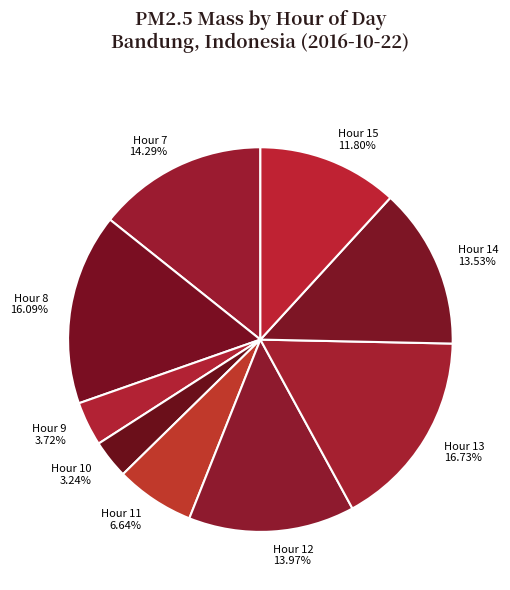

What percentage is the Hour 9 slice, to the nearest percent?

4%